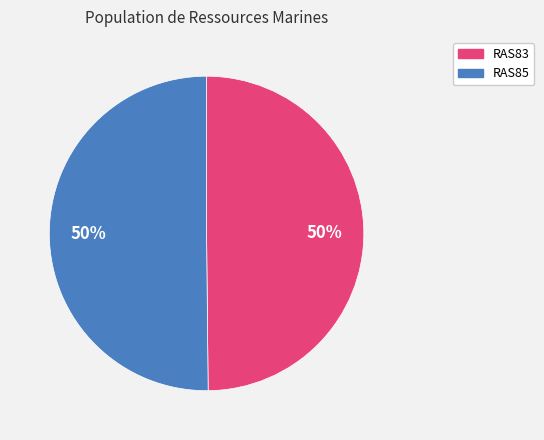

Do RAS83 and RAS85 together represent more than half of the pie?

Yes